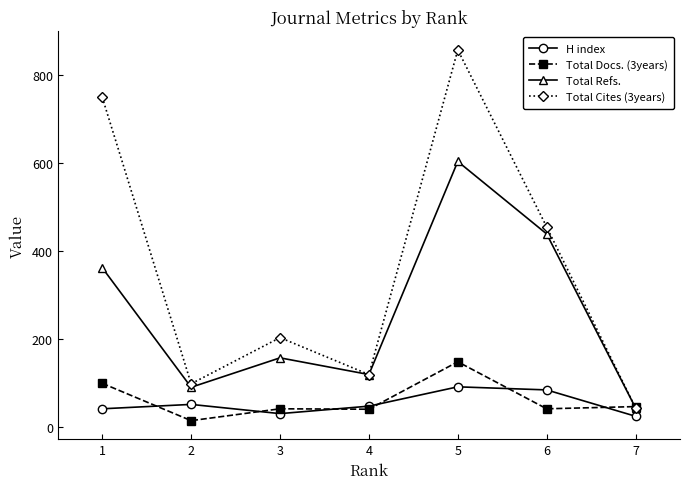

What is the total value across all series at 4?

325